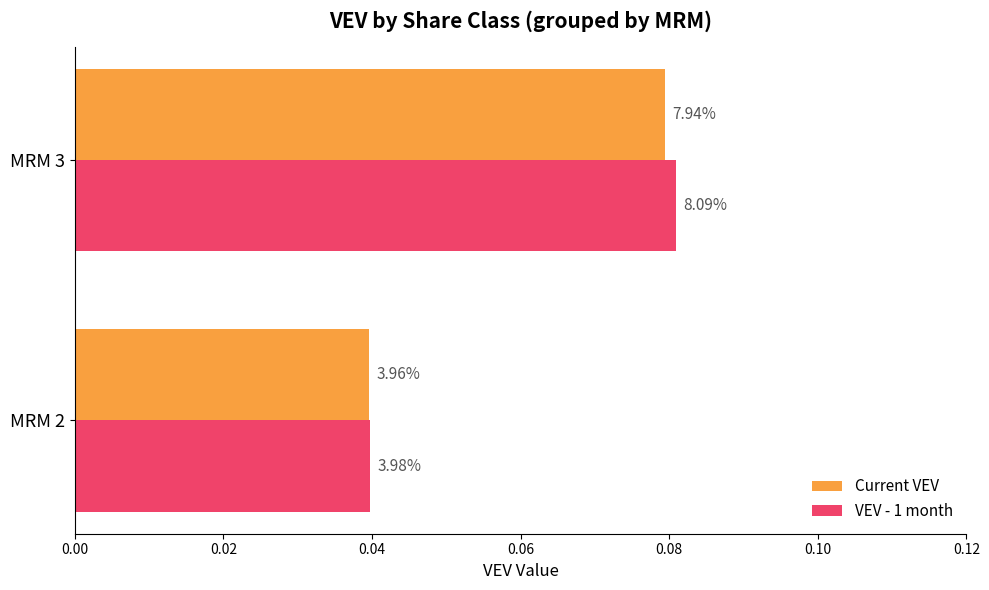

What are all the series names shown in the legend?

Current VEV, VEV - 1 month